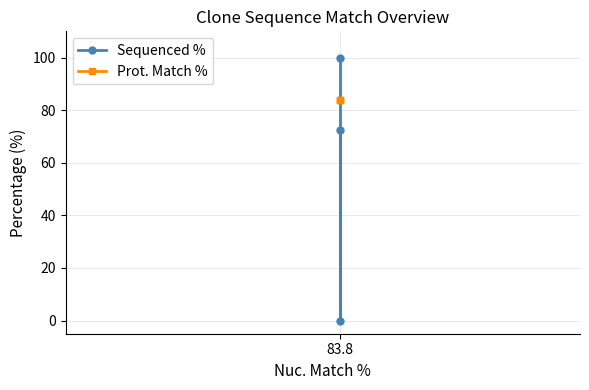

What is the value of the Prot. Match % point at the 1st from the left?

83.8